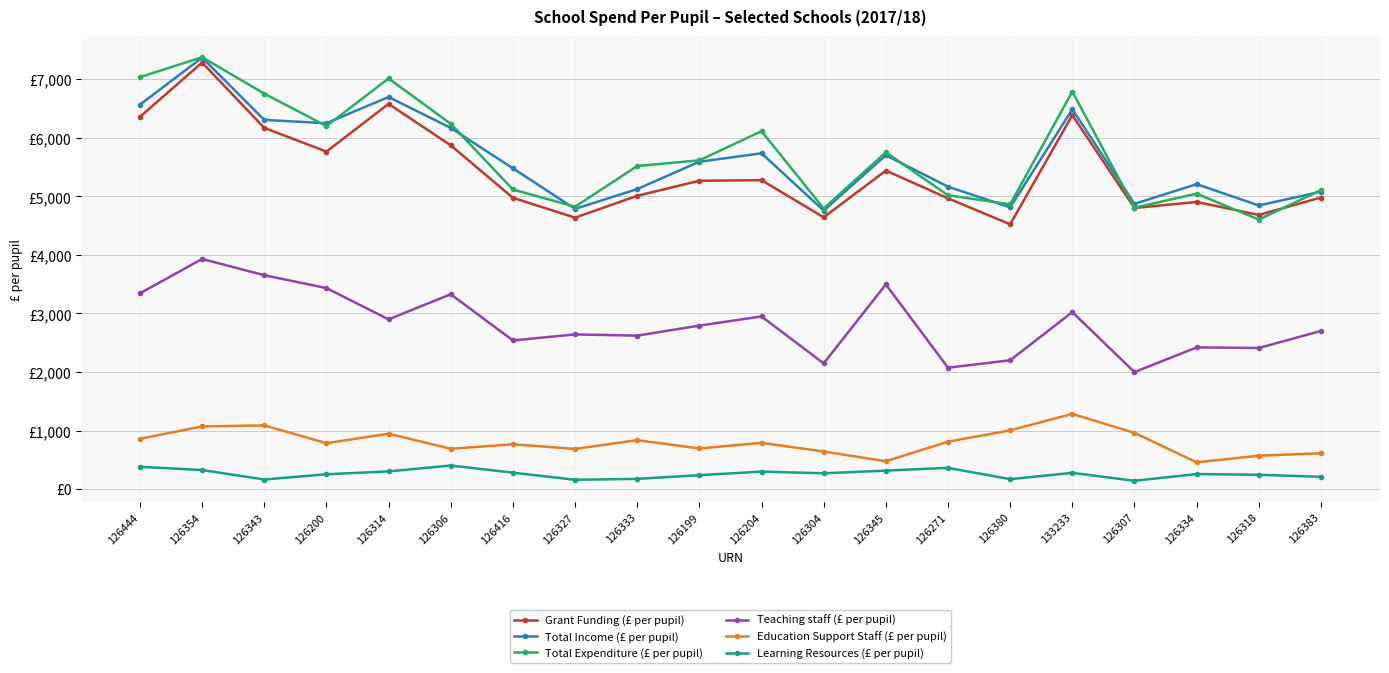

How many interior local valleys does the Learning Resources (£ per pupil) series have?

5